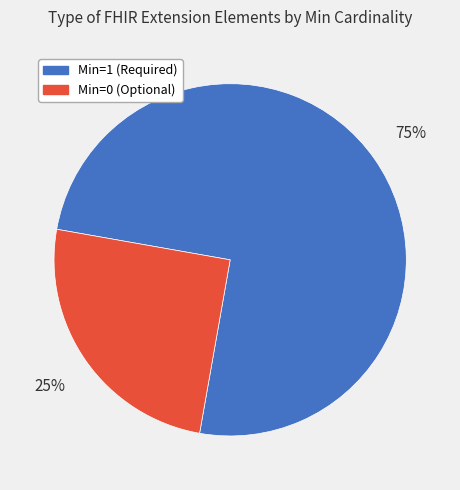

Is the sum of Min=1 (Required) and Min=0 (Optional) greater than half?

Yes